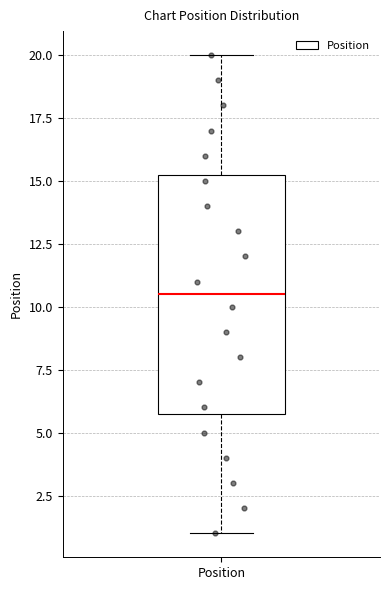

Transcribe this box plot: give where the median line is, the range the box spans, and where the two whiskers end, as read against the y-axis. The values are not printed on the chart, so give them approximately, as read against the axis.

median 10.5, box 6.0 to 15.5, whiskers 1.0 to 20.0